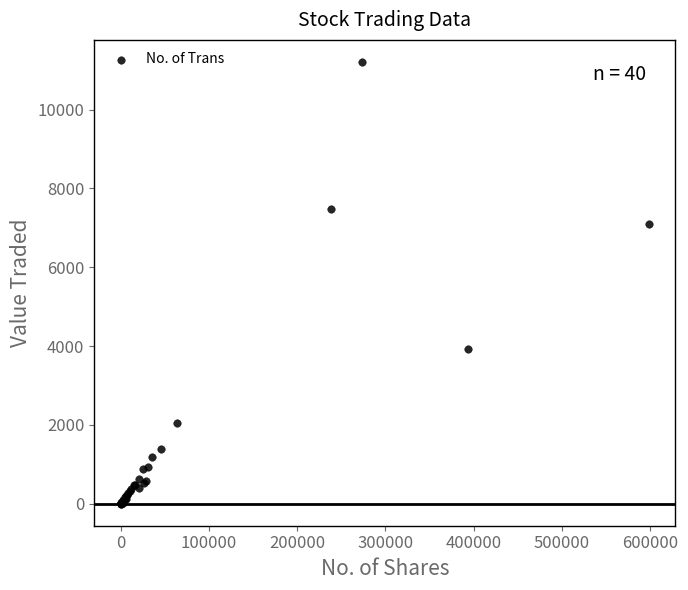

What Y value in the scatter plot is closest to 5604?

7090